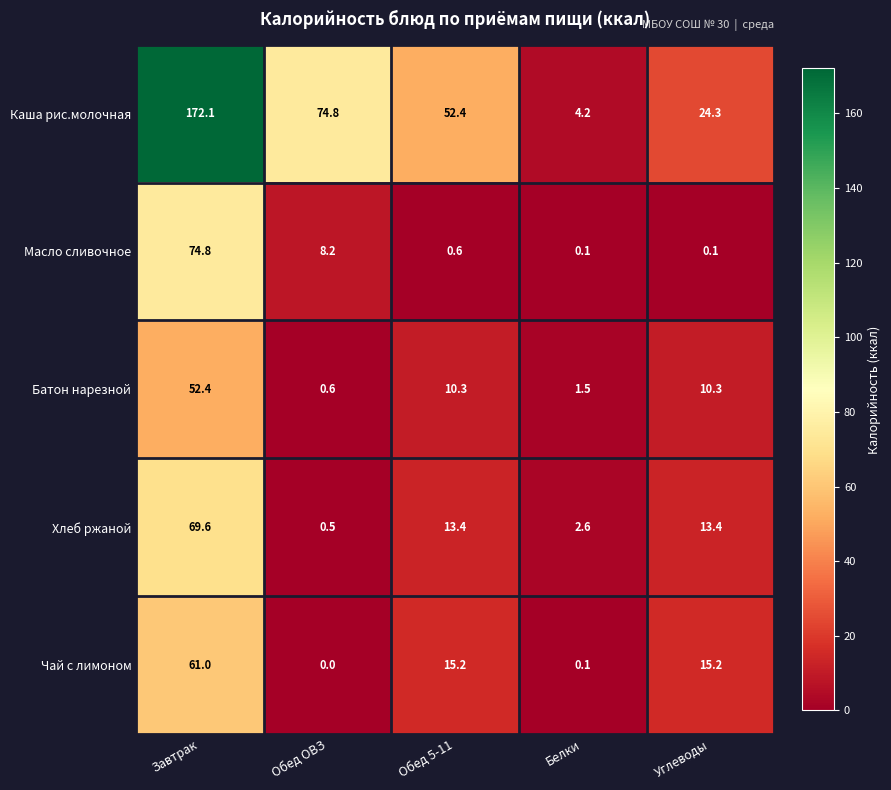

The value of Хлеб ржаной at Обед 5-11 is 13.4. True or false?

True